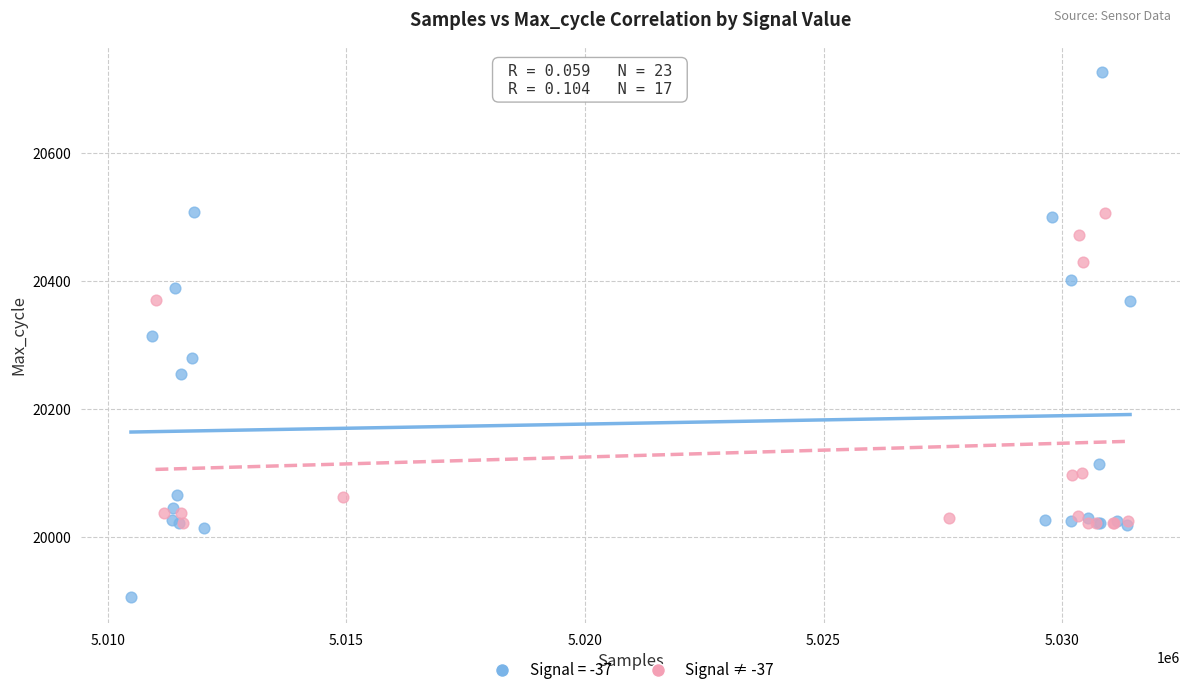

Which series reaches the maximum Y coordinate?

Signal = -37